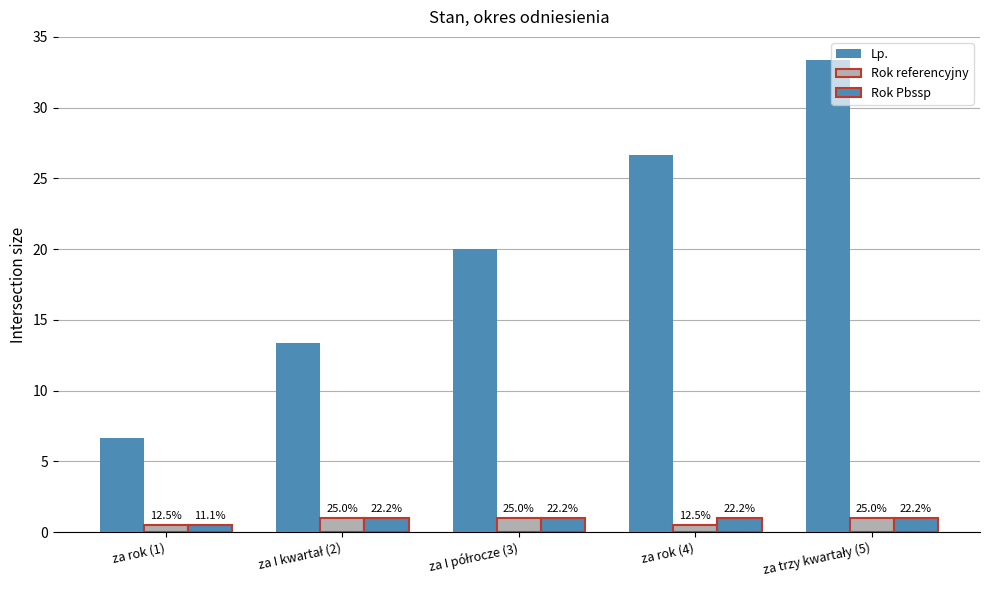

Reading left to right, transcribe all the data shown in this chart.

Lp.: 6.7	13.3	20.0	26.7	33.3
Rok referencyjny: 0.5	1.0	1.0	0.5	1.0
Rok Pbssp: 0.5	1.0	1.0	1.0	1.0